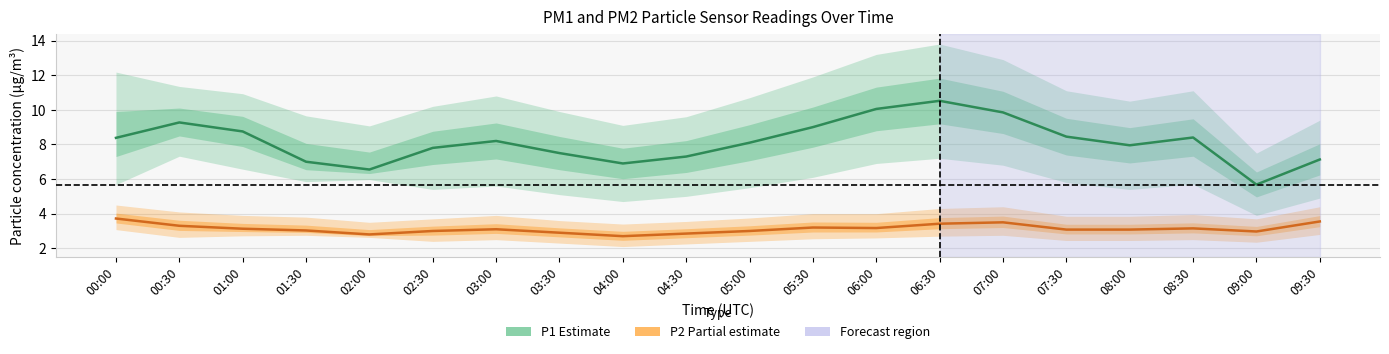

What is the value of the P2 (PM2.5 estimate) point at the 16th from the left?

3.1